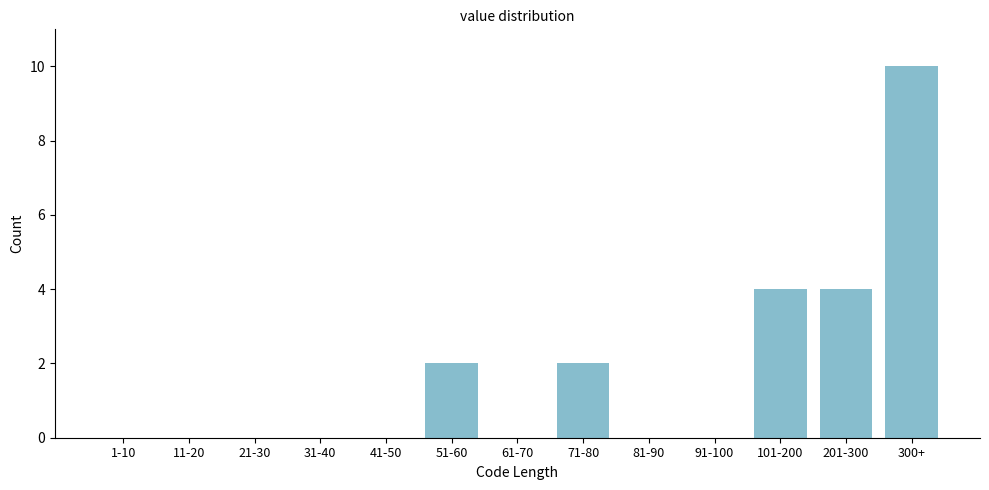

Reading right to left, extract all data points from this chart.

300+=10	201-300=4	101-200=4	91-100=0	81-90=0	71-80=2	61-70=0	51-60=2	41-50=0	31-40=0	21-30=0	11-20=0	1-10=0